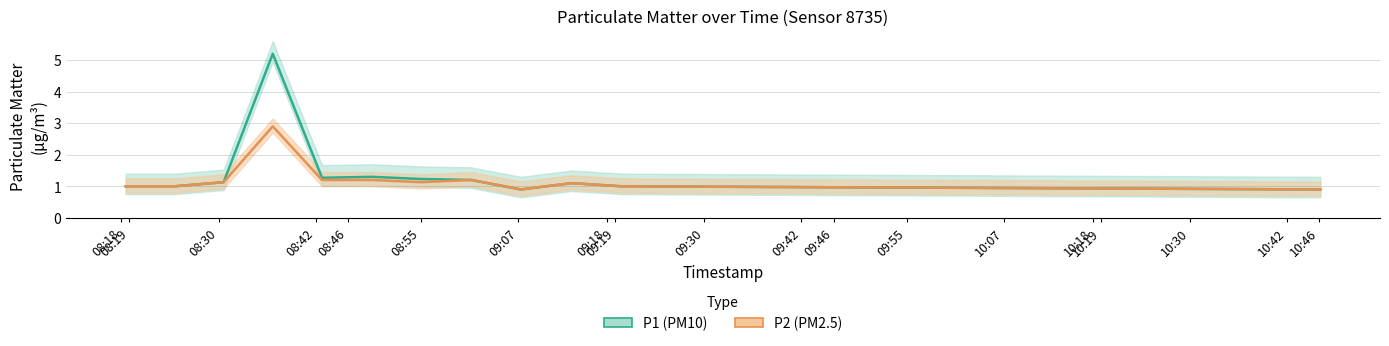

Reading left to right, extract all data points from this chart.

P1: 1.0	1.0	1.1	5.2	1.3	1.3	1.2	1.2	0.9	1.1	1.0	0.9
P2: 1.0	1.0	1.1	2.9	1.2	1.2	1.1	1.2	0.9	1.1	1.0	0.9